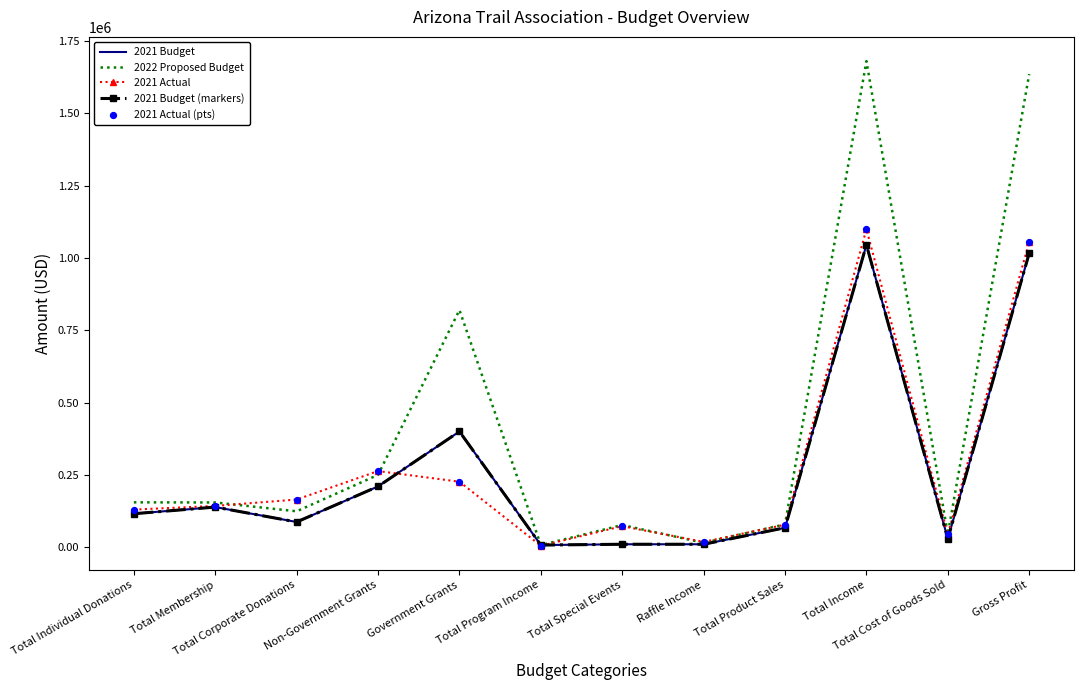

At how many categories does at least one series exceed 170733?

4